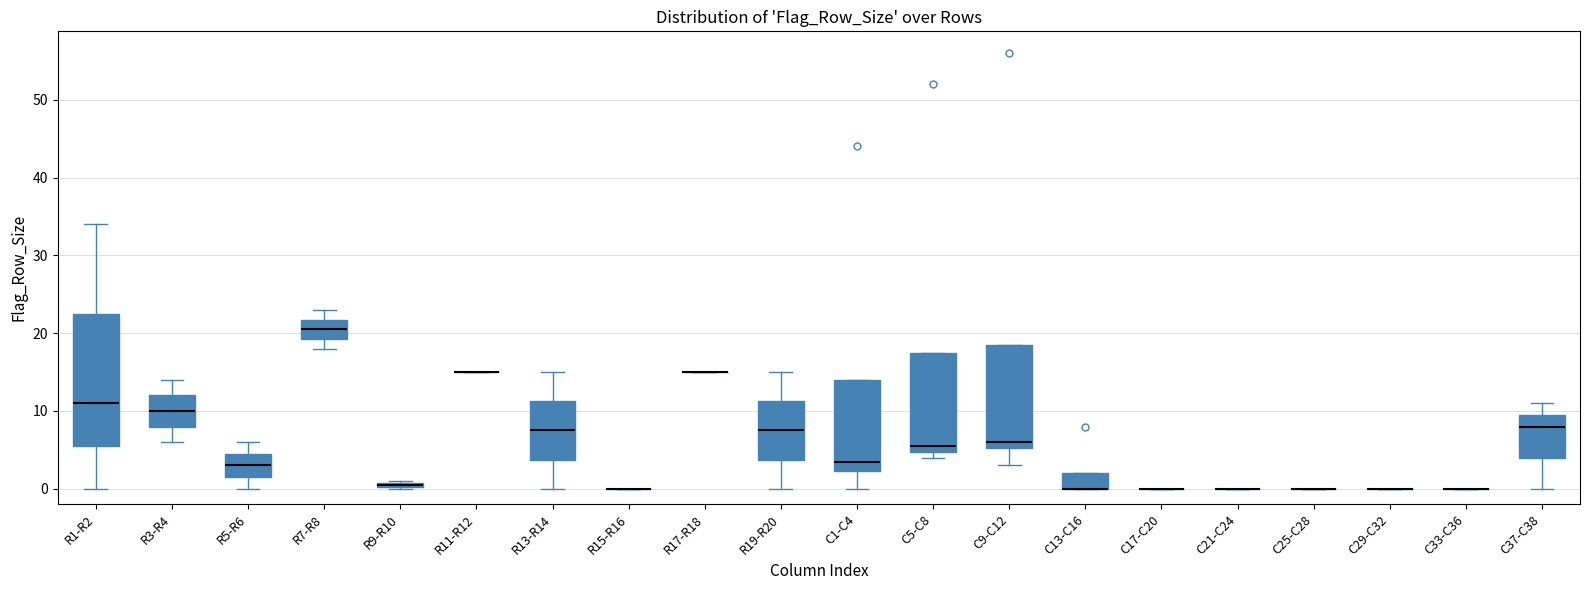

Comparing the boxes themselves (not the whiskers), which one is the tallest?

R1-R2